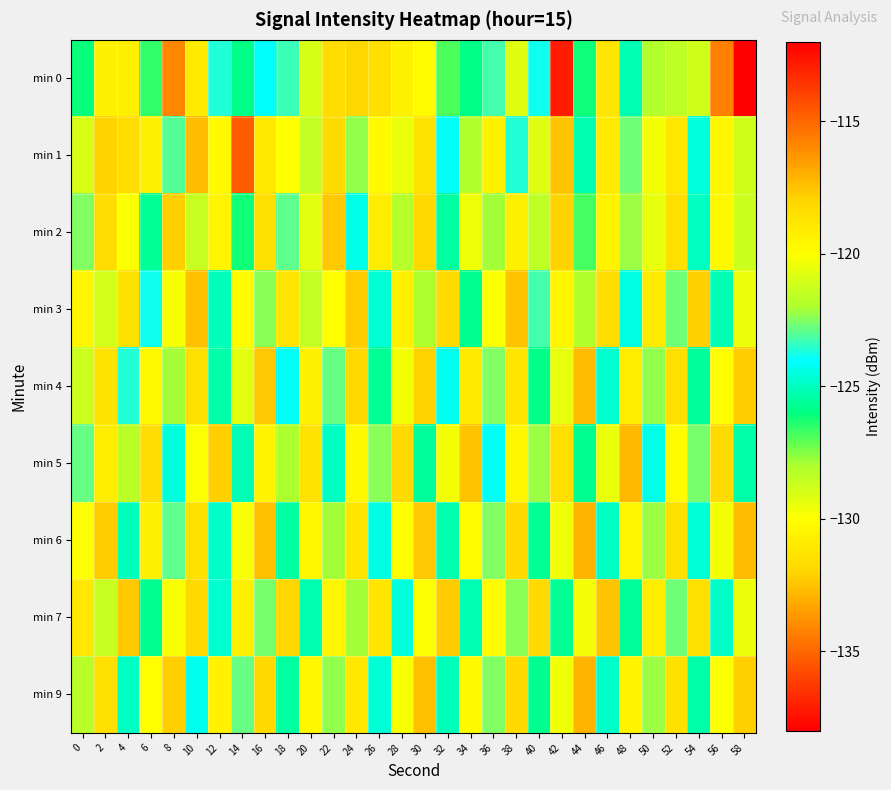

How many distinct data groups are displayed?

9